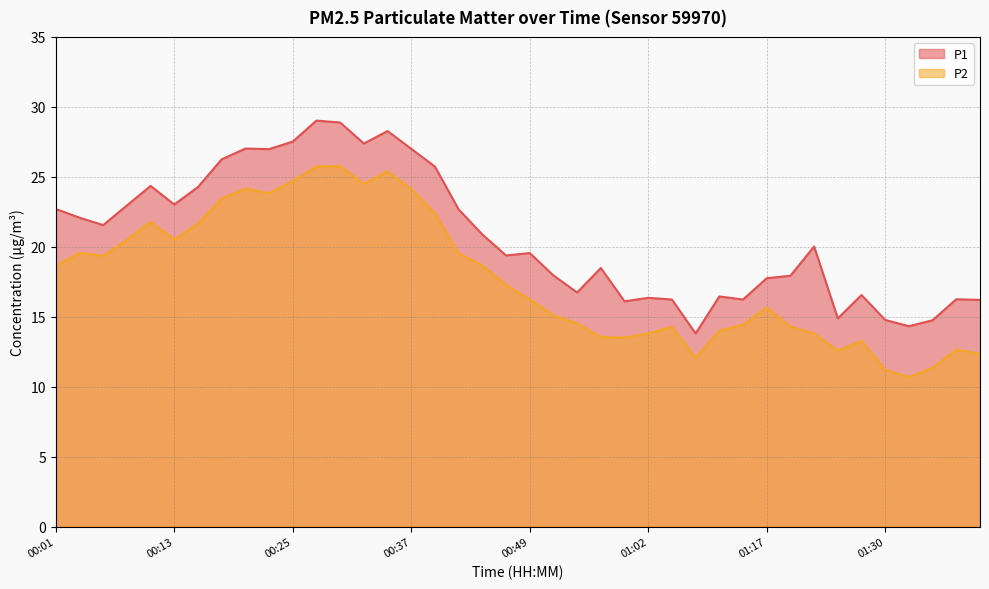

Rank the series by their average value, from lowest to highest.

P2, P1